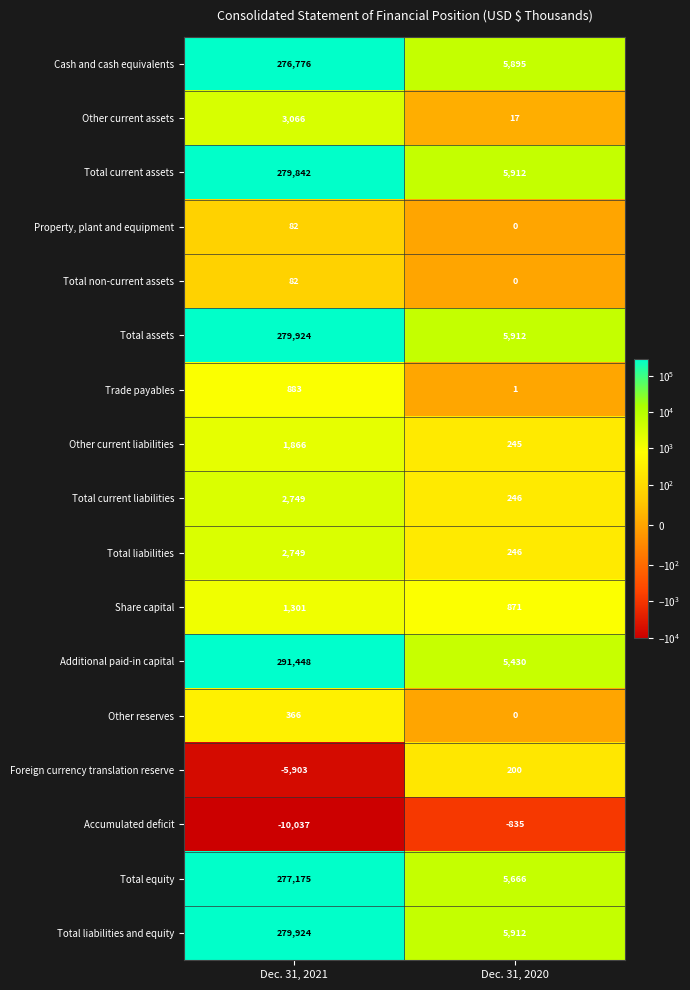

The Total liabilities and equity series shows 9354 at Dec. 31, 2020. True or false?

False